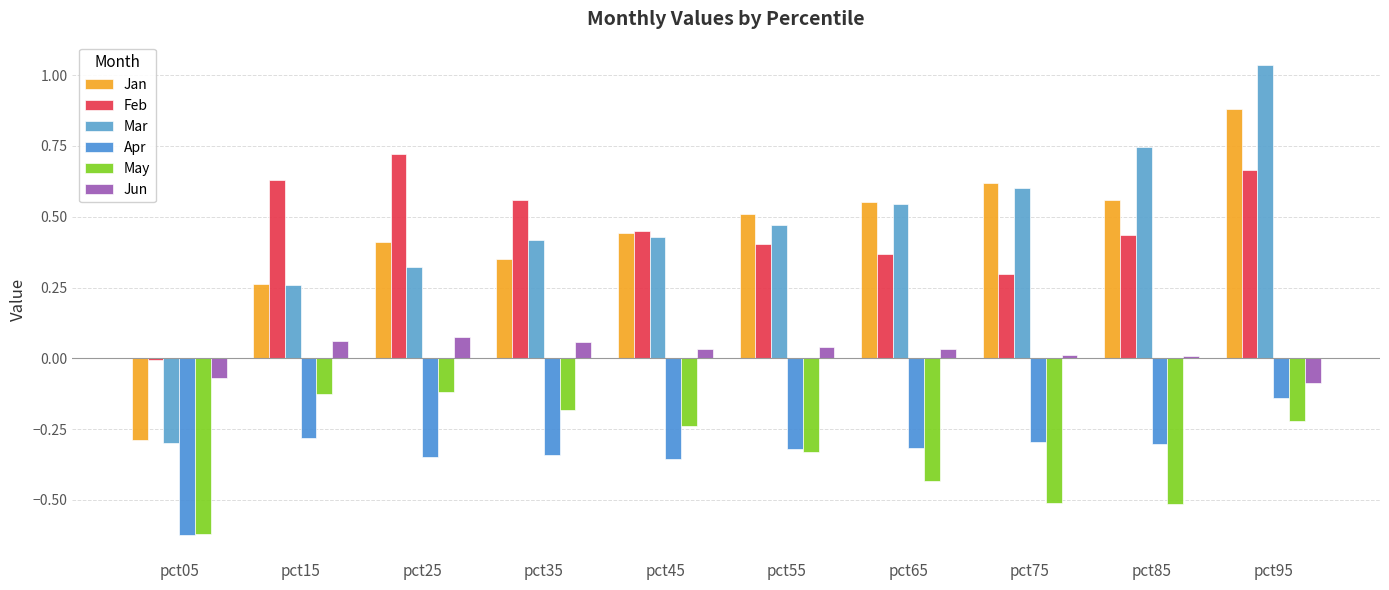

At which label is Mar closest to 0?

pct15